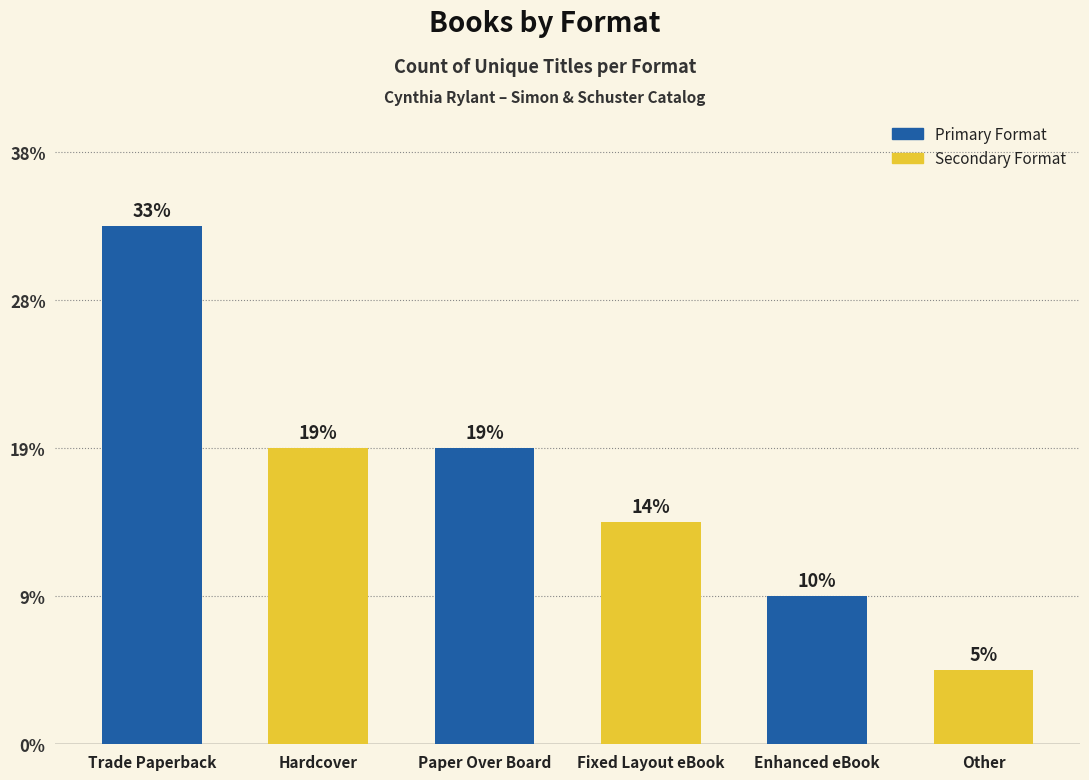

Are the bars horizontal?

No